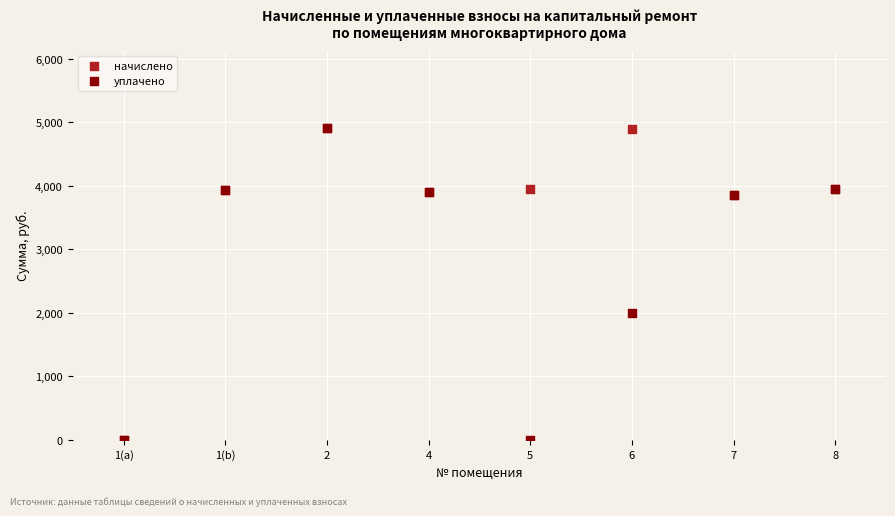

Across all series, what Y value is closest to 2451?

2000.0